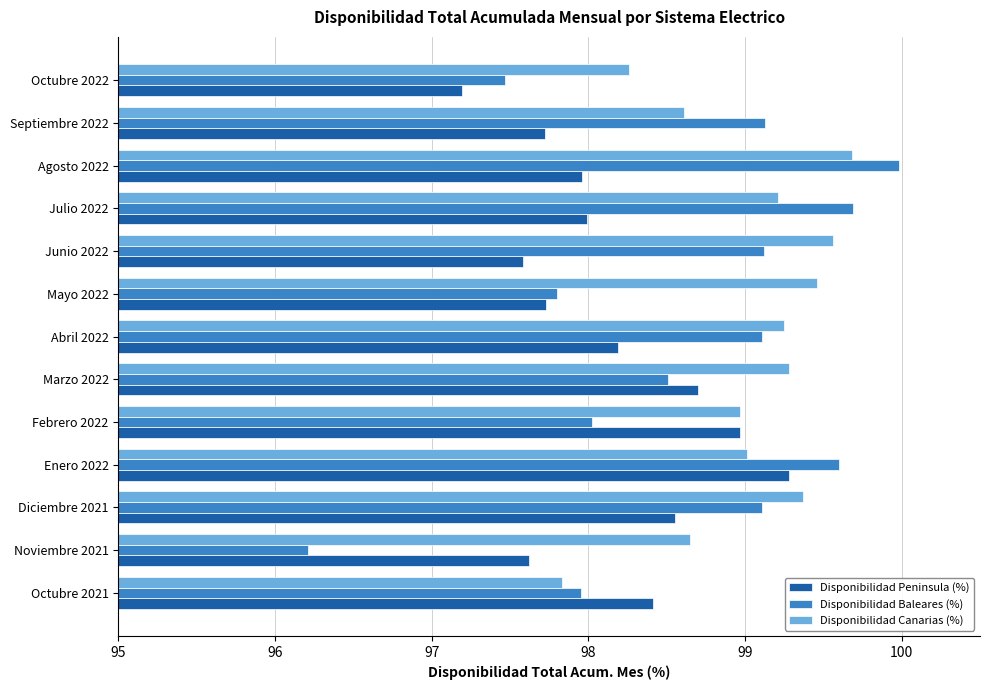

The value of Disponibilidad Peninsula (%) at Junio 2022 is 97.6. True or false?

True